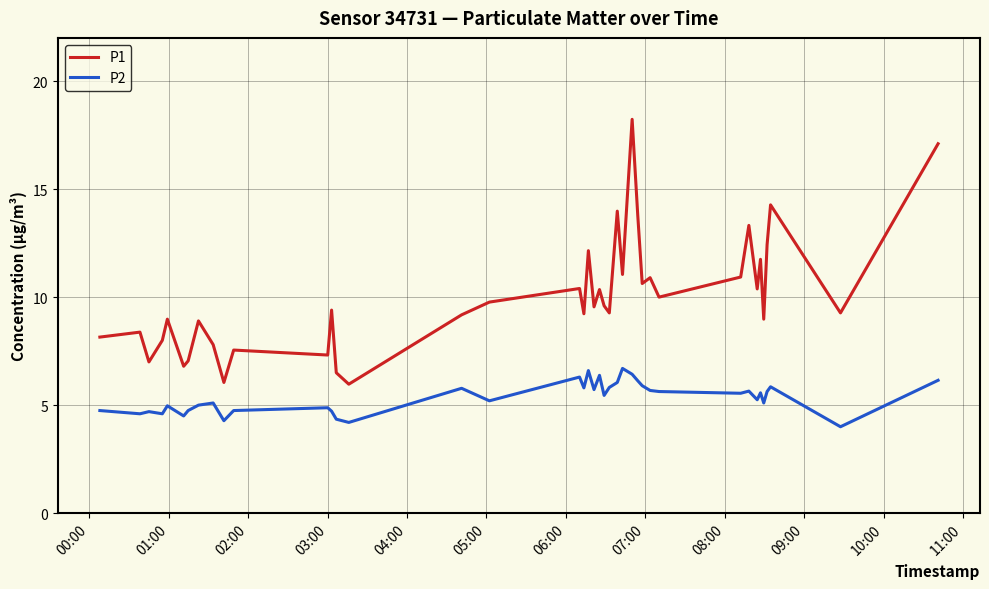

Which series has the largest total across all categories?

P1